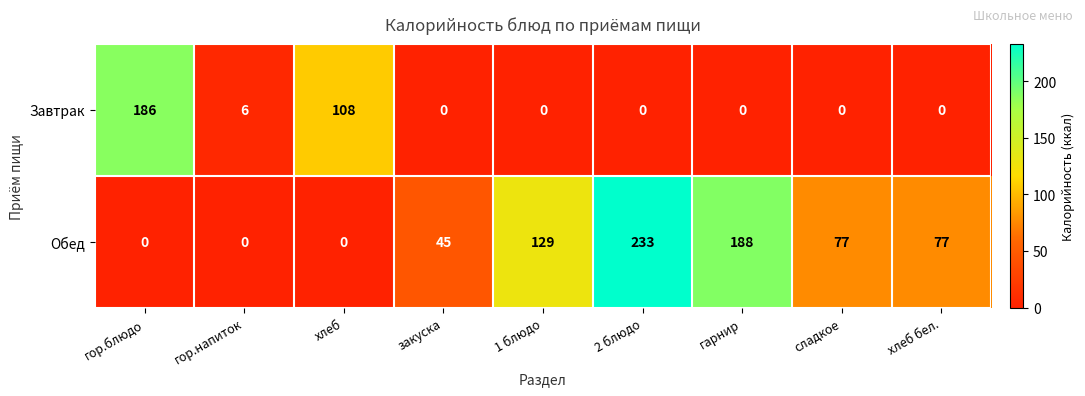

Which series changed the most between 2 блюдо and гарнир?

Обед